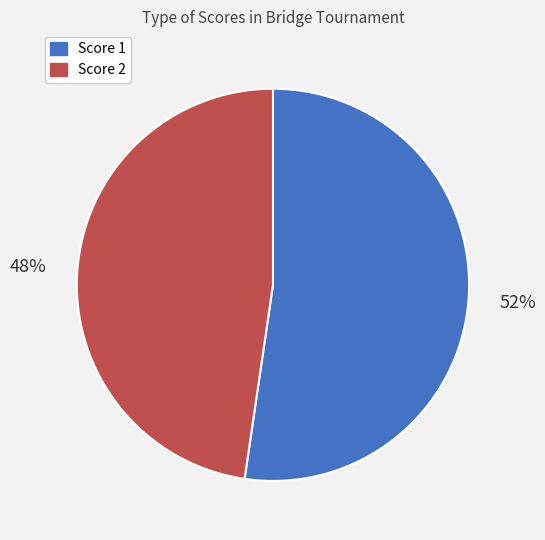

How many segments does this pie chart have?

2